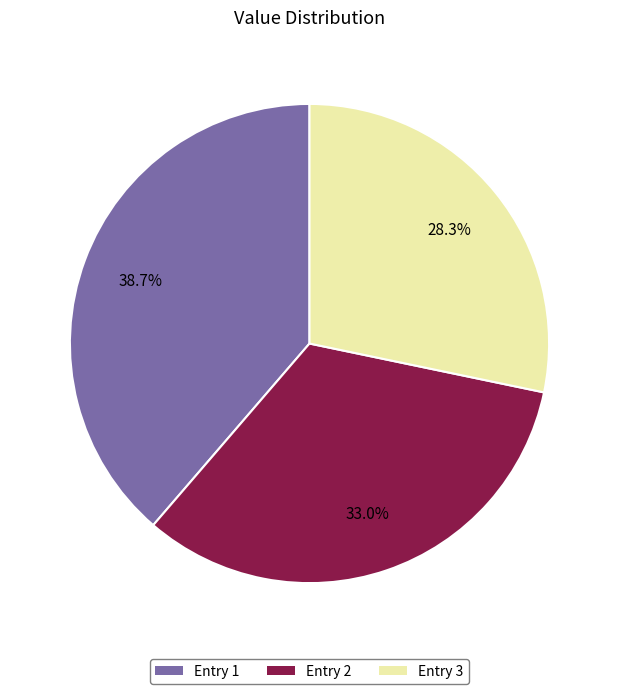

Is there any slice that represents more than half of the pie?

No